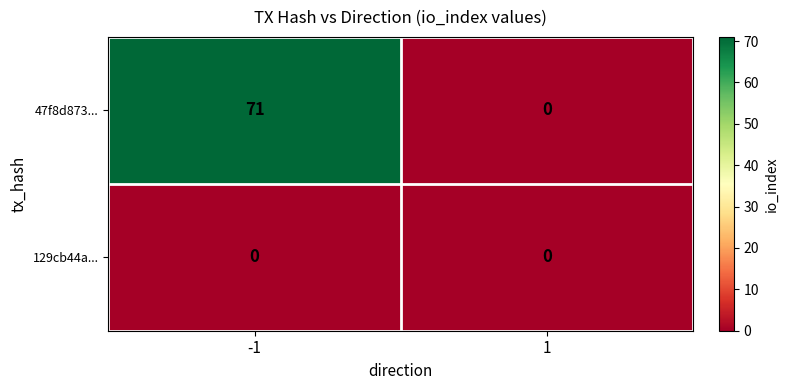

What is the difference between the maximum and minimum values in the 47f8d873... series?

71